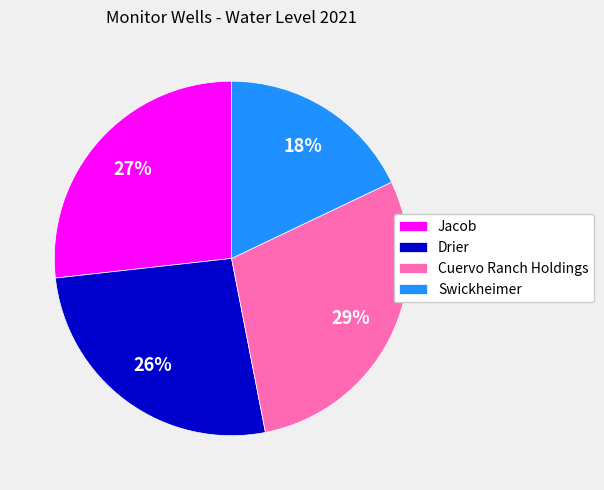

Is there a majority slice in this chart?

No